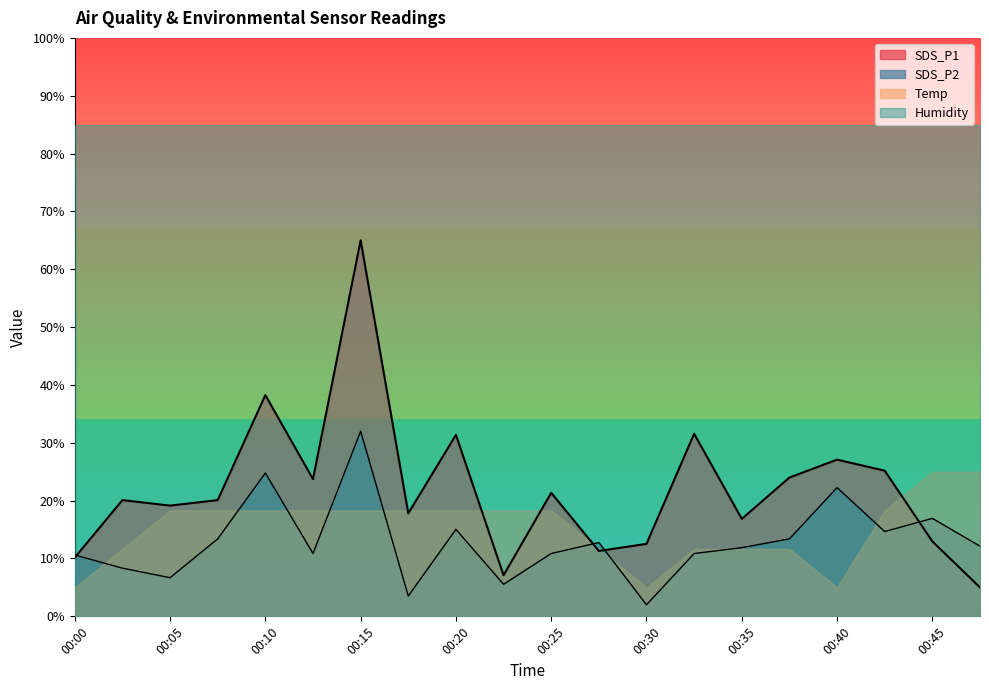

Which series has the widest spread of values?

SDS_P1